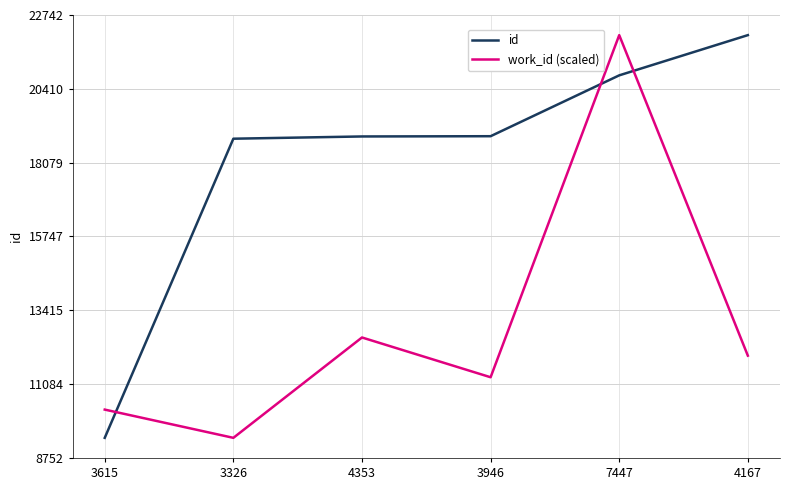

Is this an area chart (filled region under the line)?

No